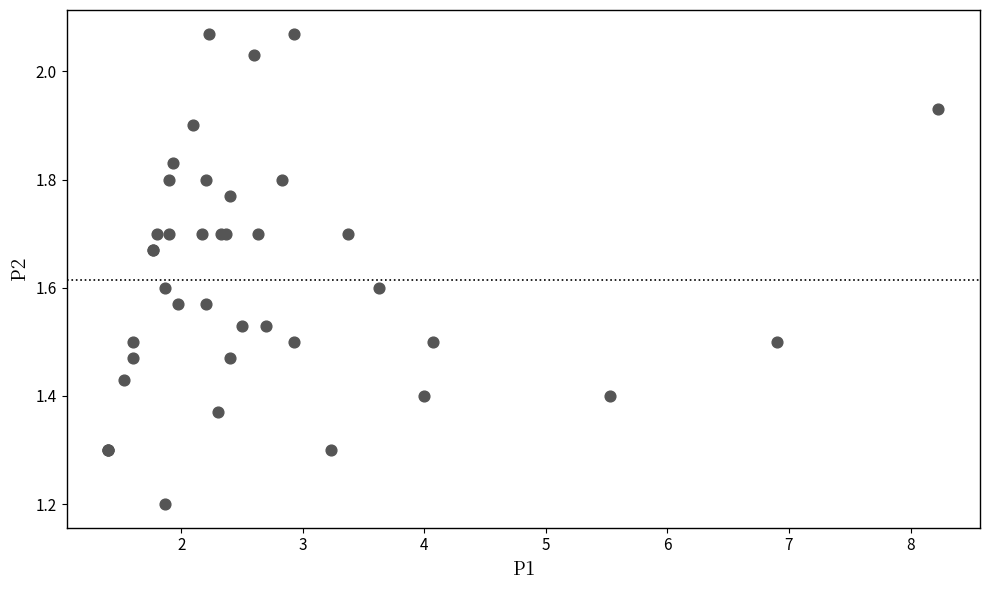

What Y value in the scatter plot is closest to 1?

1.2